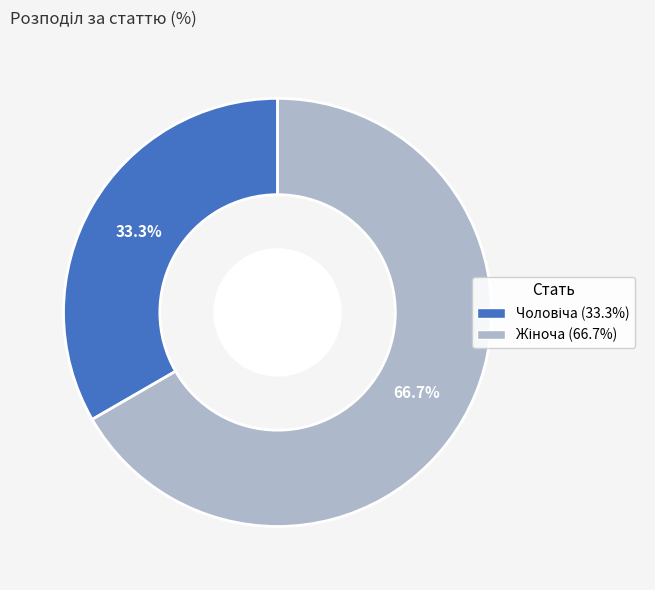

How many slices are in this pie chart?

2